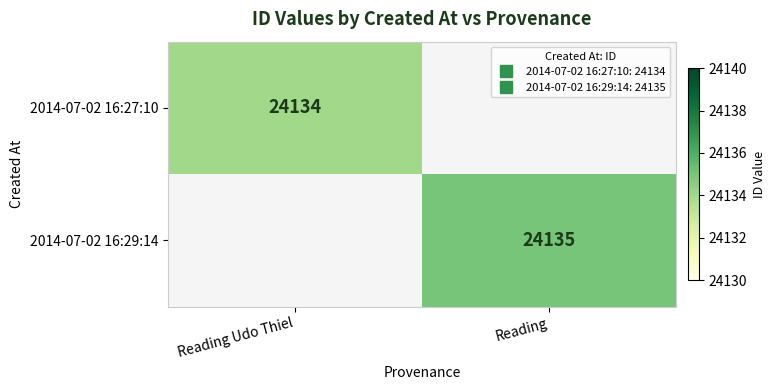

What is the greatest value displayed?

24135.0